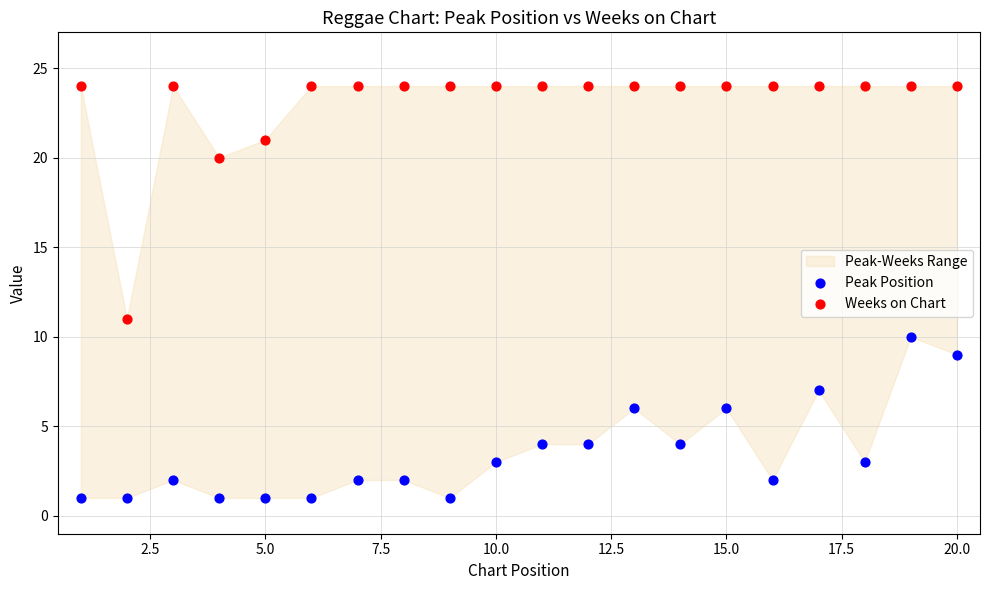

In the Weeks on Chart series, what Y value is closest to 17?

20